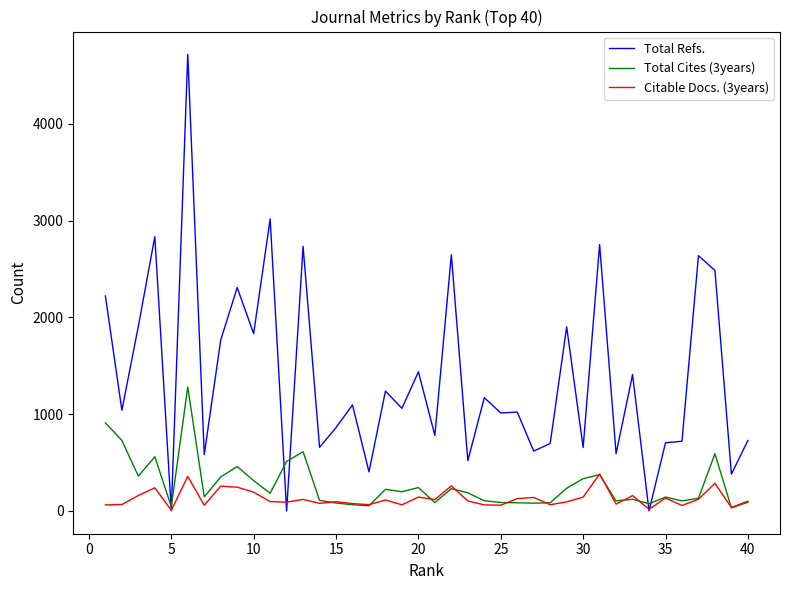

At how many categories does at least one series exceed 4248?

1